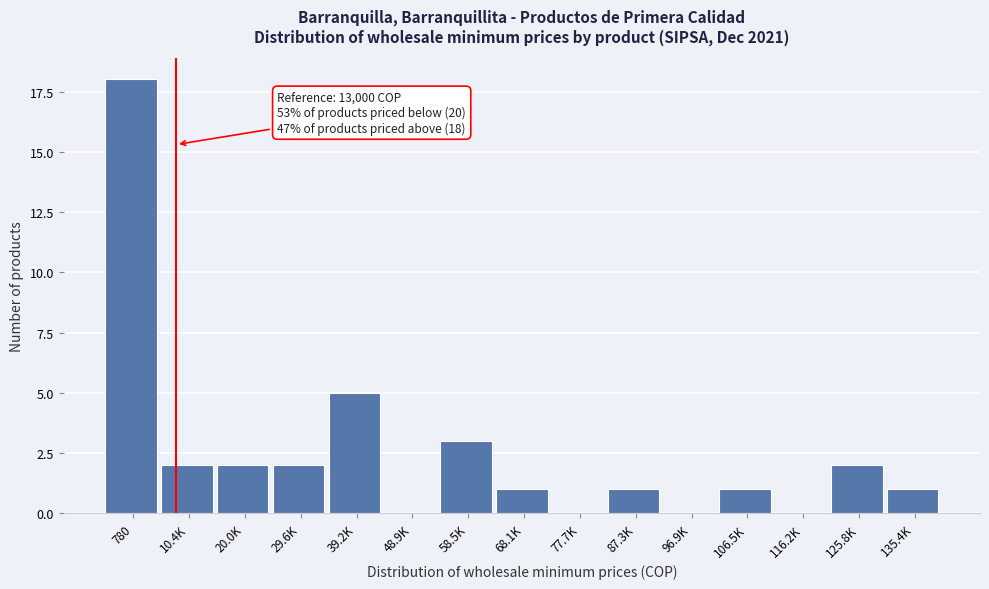

Reading left to right, list all the values displayed in this chart.

780=18	10.4K=2	20.0K=2	29.6K=2	39.2K=5	48.9K=0	58.5K=3	68.1K=1	77.7K=0	87.3K=1	96.9K=0	106.5K=1	116.2K=0	125.8K=2	135.4K=1